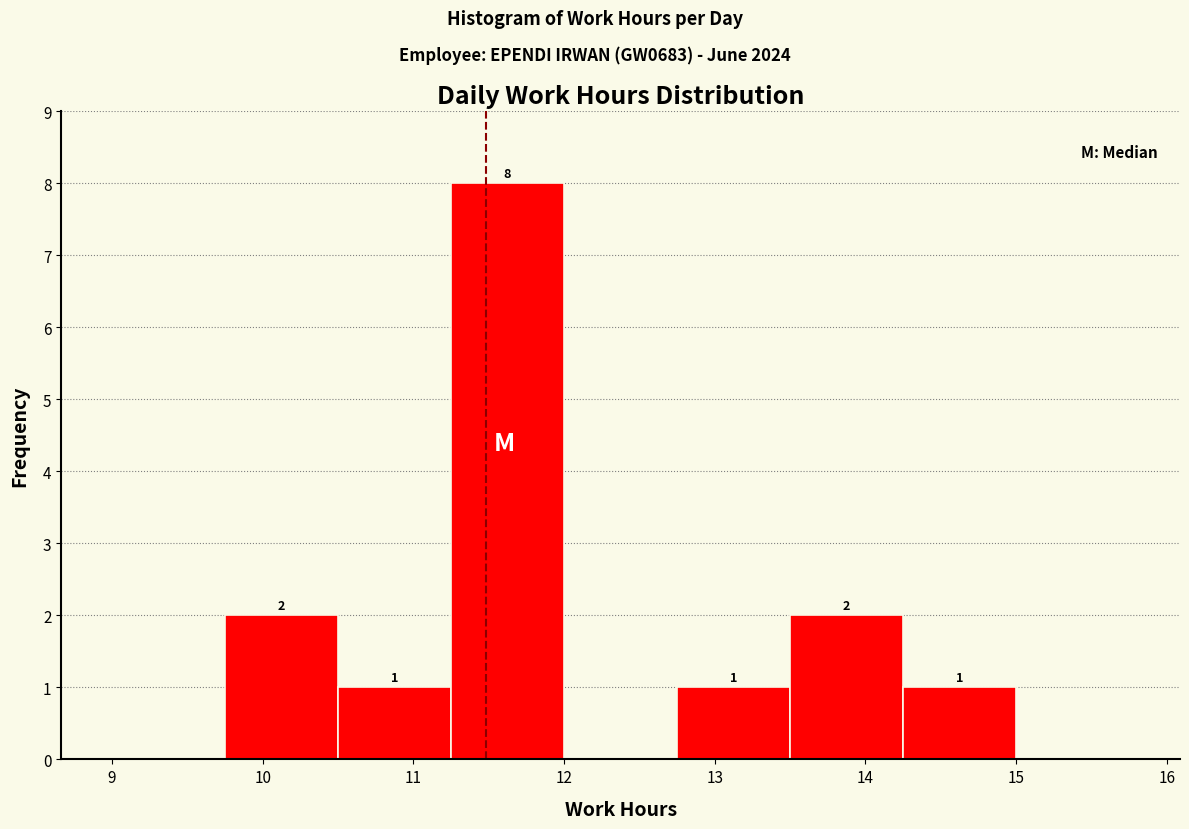

Which range on the x-axis has the tallest bar?

11.25 to 12.00